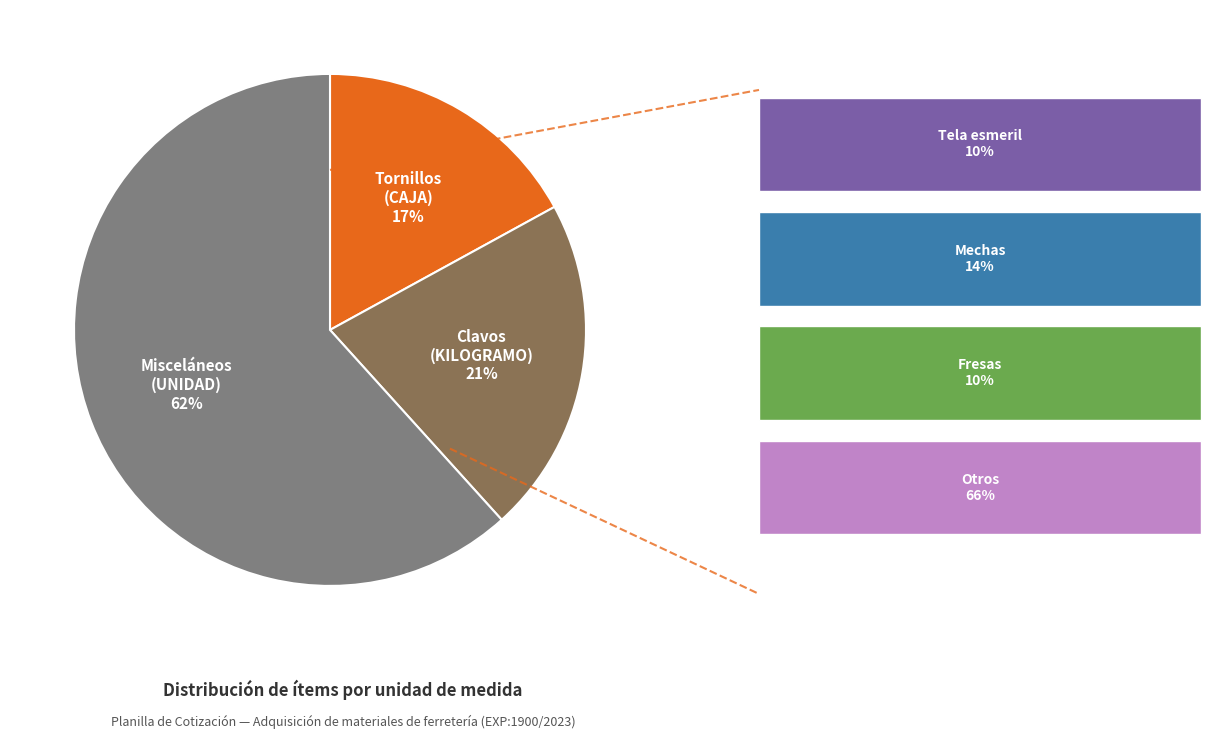

Does any single category account for the majority?

Yes